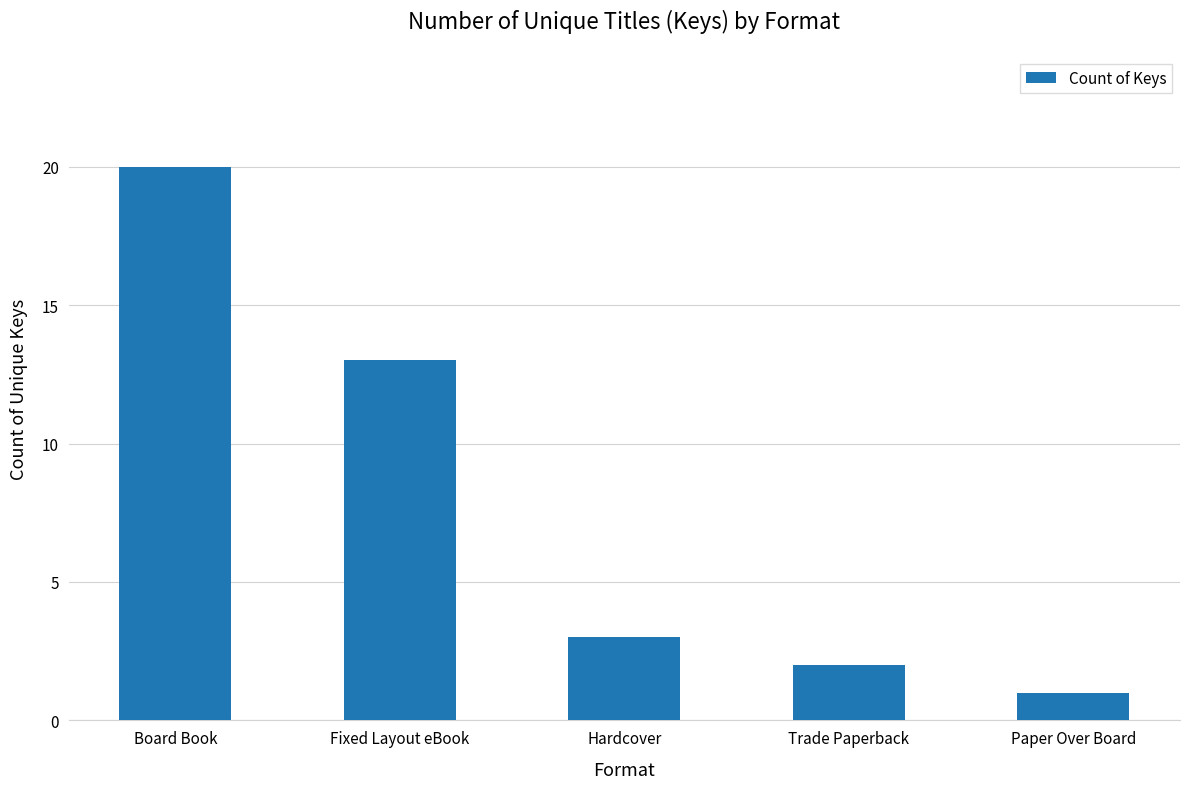

True or false: the data shows 13 at Fixed Layout eBook.

True